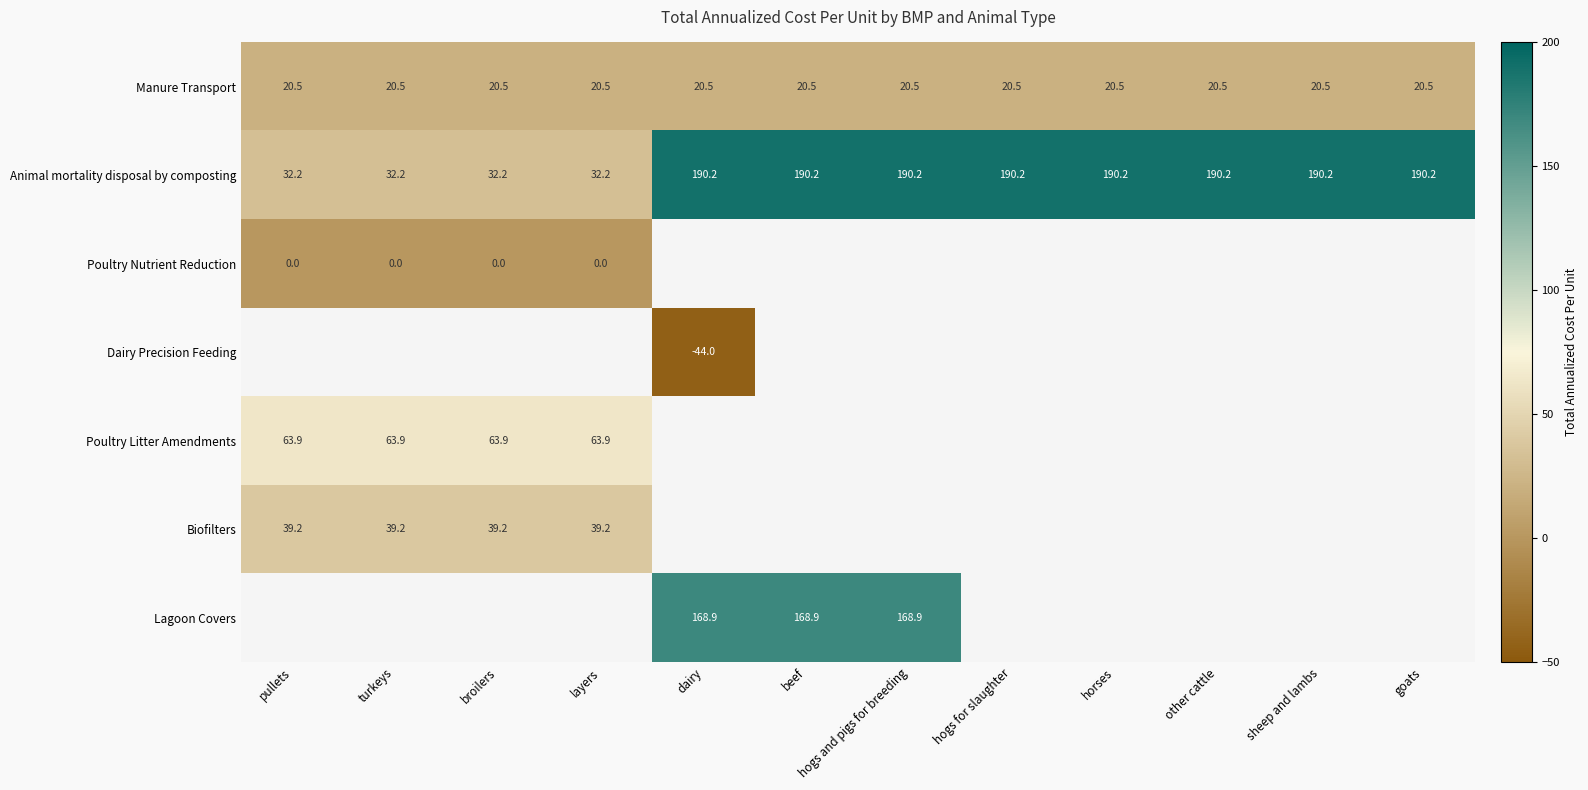

Count the number of categories in the chart.

12